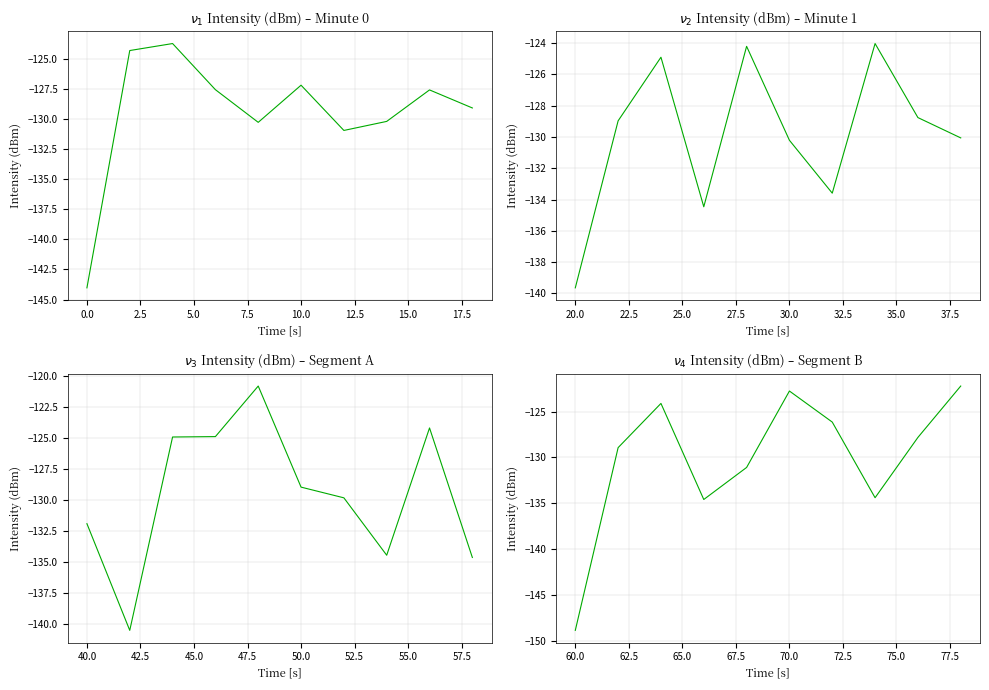

What is the value of the 6th point from the left?

-122.8